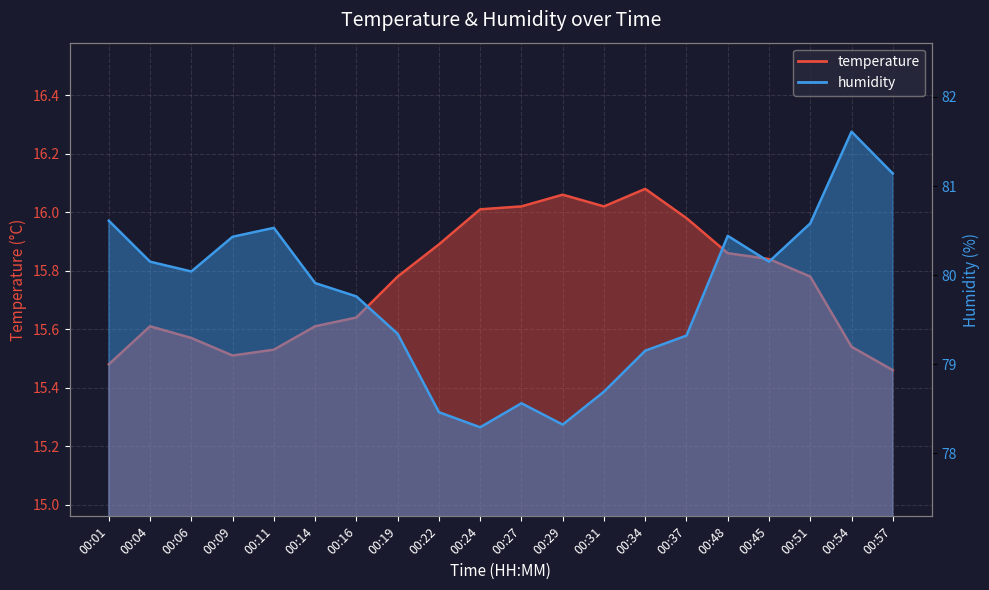

How many lines are shown in the chart?

2